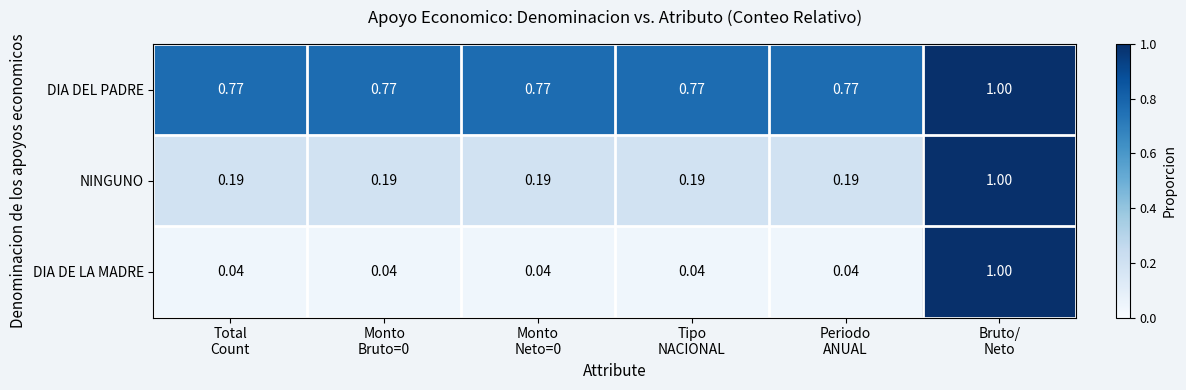

Which series has the widest spread of values?

DIA DE LA MADRE